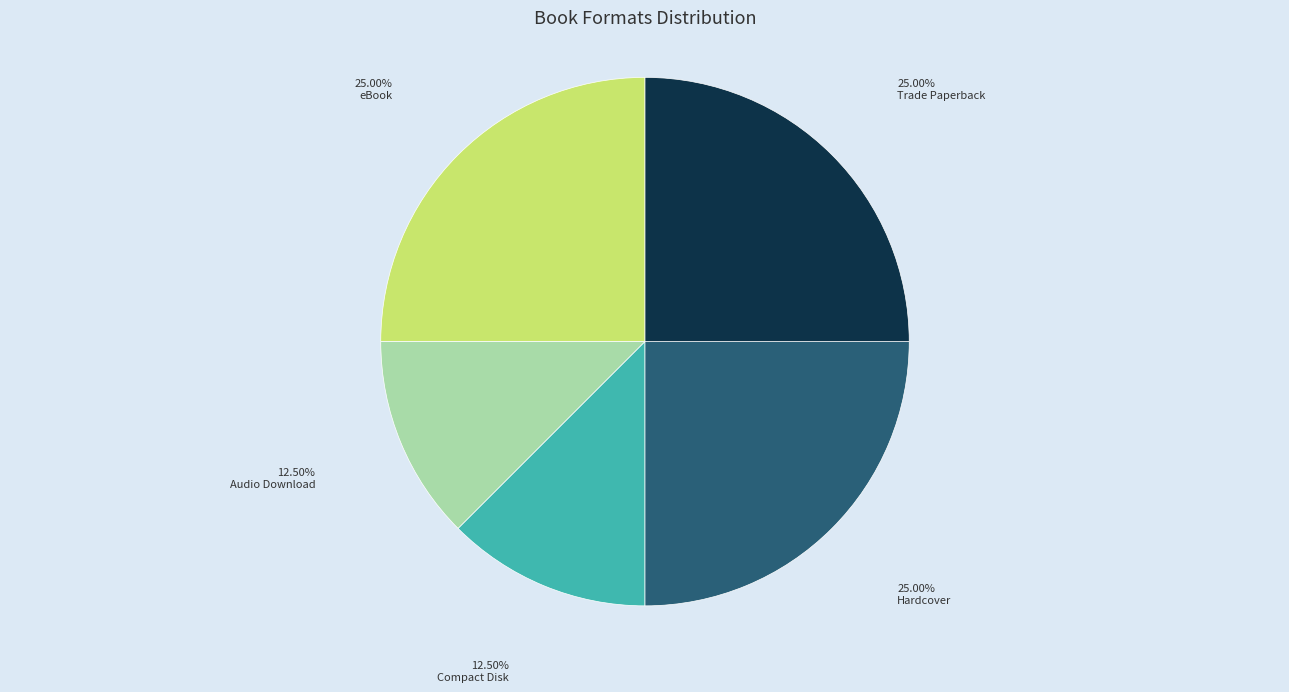

Is there a majority slice in this chart?

No